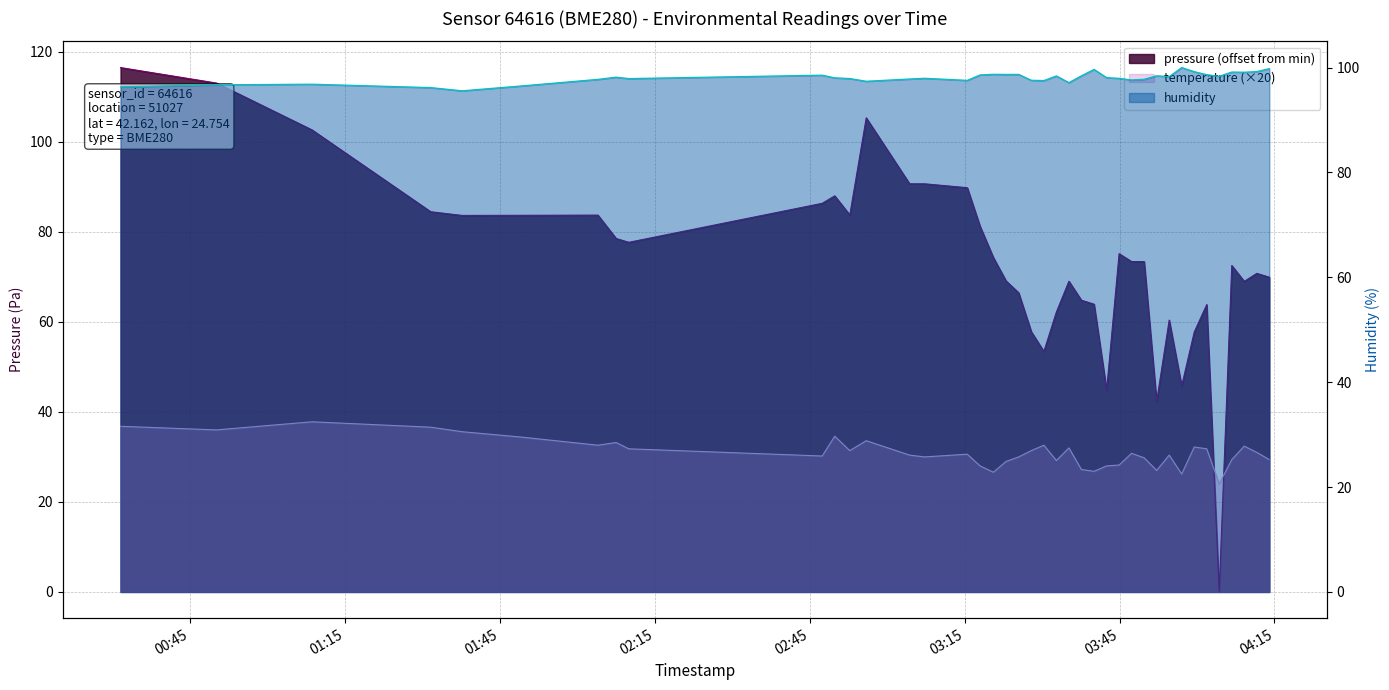

At how many categories does at least one series exceed 69?

40